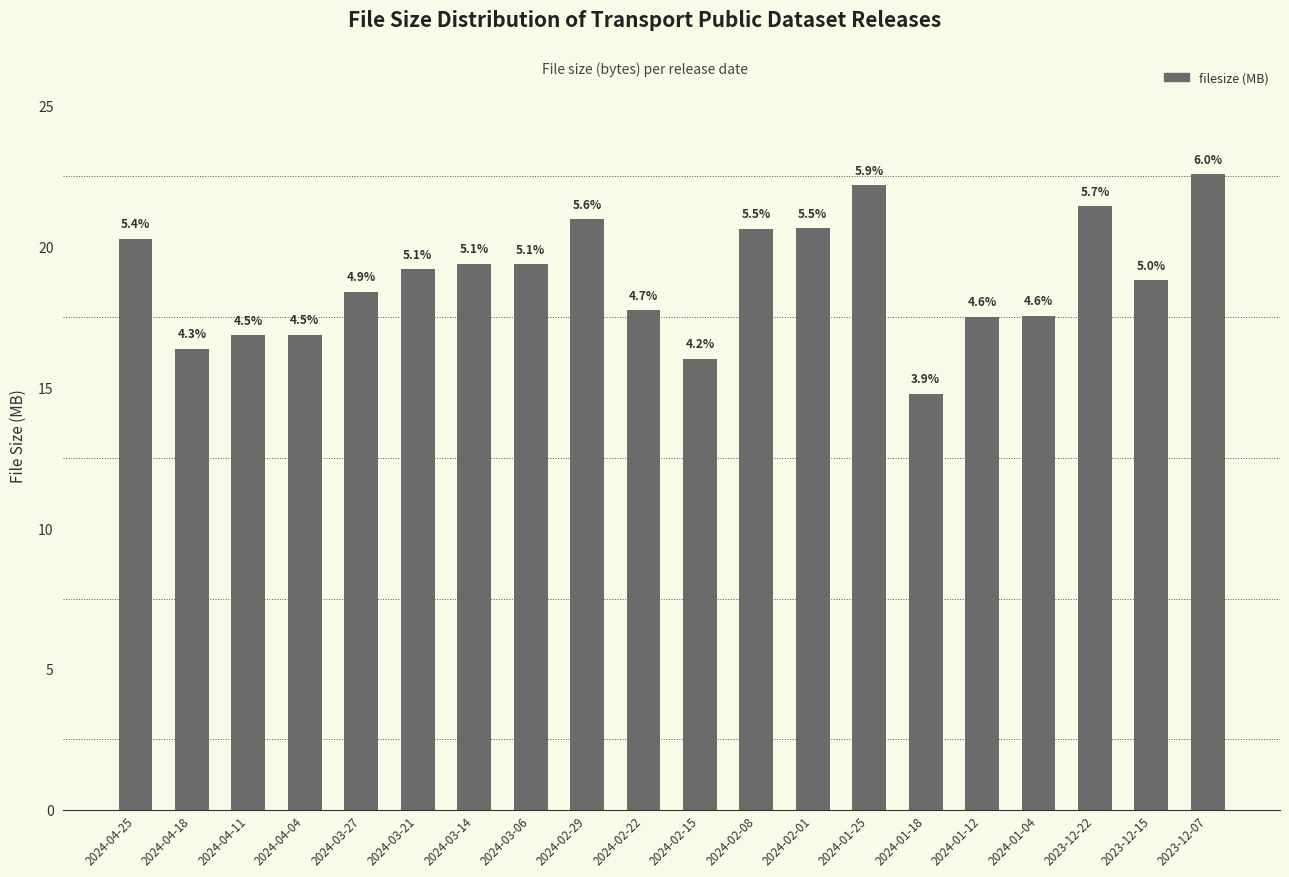

Reading left to right, extract all data points from this chart.

2024-04-25=20.3	2024-04-18=16.4	2024-04-11=16.8	2024-04-04=16.9	2024-03-27=18.4	2024-03-21=19.2	2024-03-14=19.4	2024-03-06=19.4	2024-02-29=21.0	2024-02-22=17.7	2024-02-15=16.0	2024-02-08=20.6	2024-02-01=20.6	2024-01-25=22.2	2024-01-18=14.8	2024-01-12=17.5	2024-01-04=17.5	2023-12-22=21.4	2023-12-15=18.8	2023-12-07=22.6